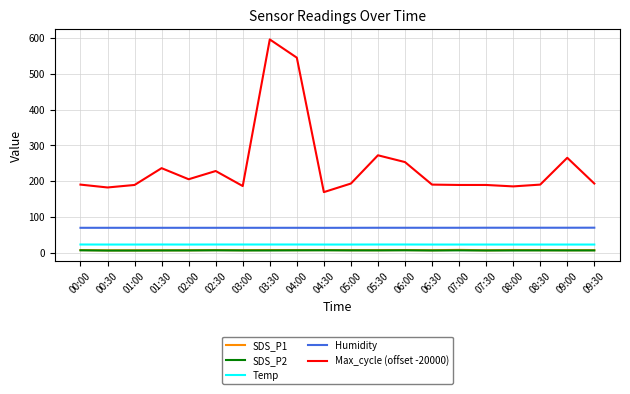

Which series has the widest spread of values?

Max_cycle (offset -20000)